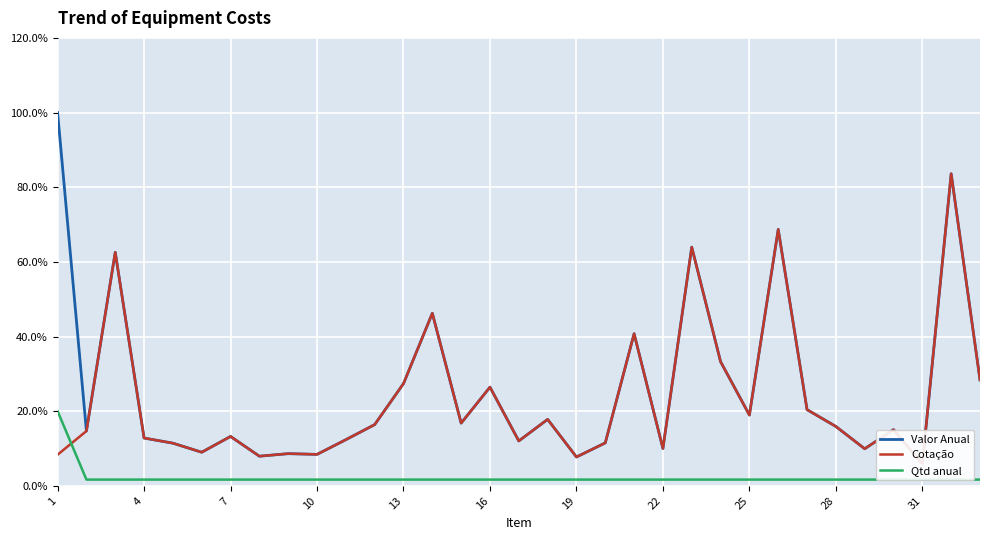

Count the number of data series in this chart.

3